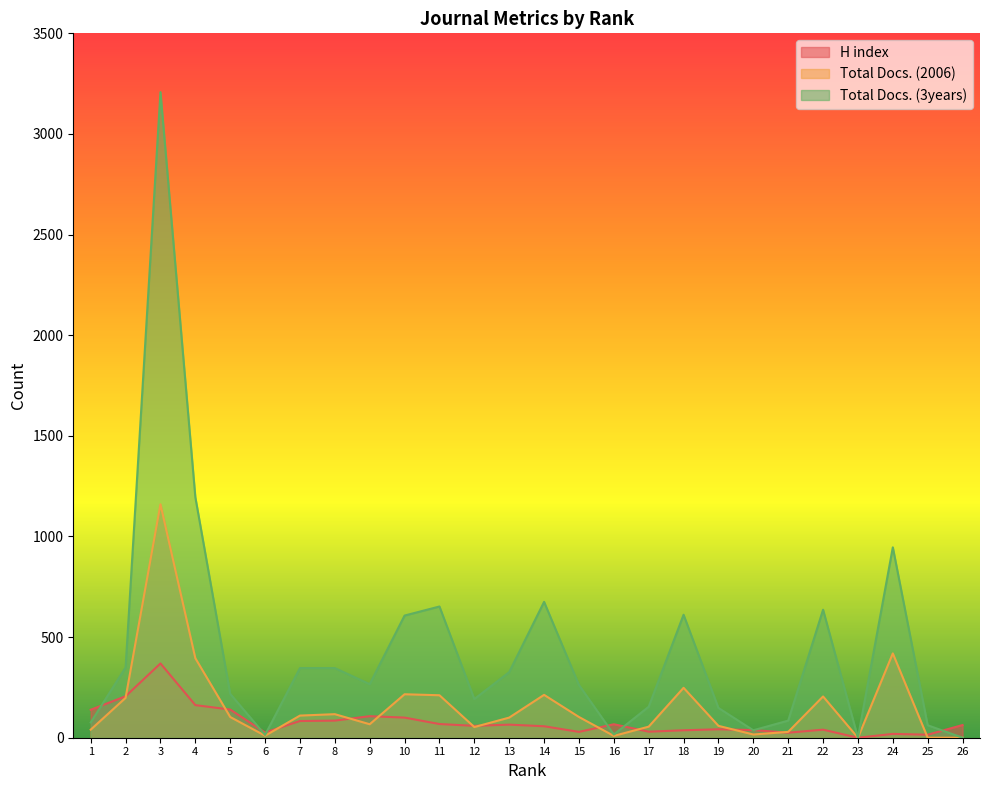

How many distinct data groups are displayed?

3